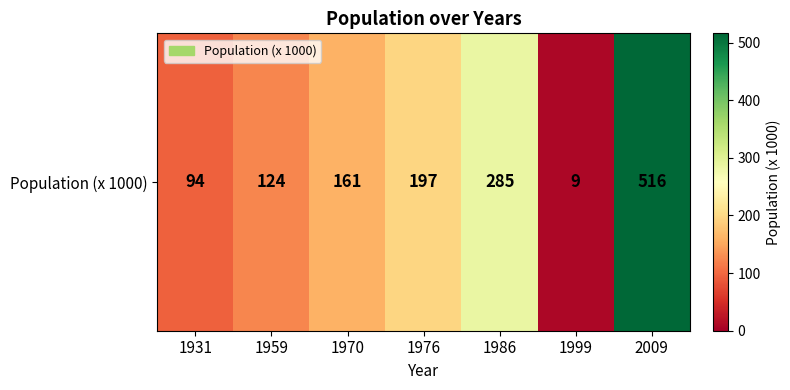

Where does the data first go above 161?

1976